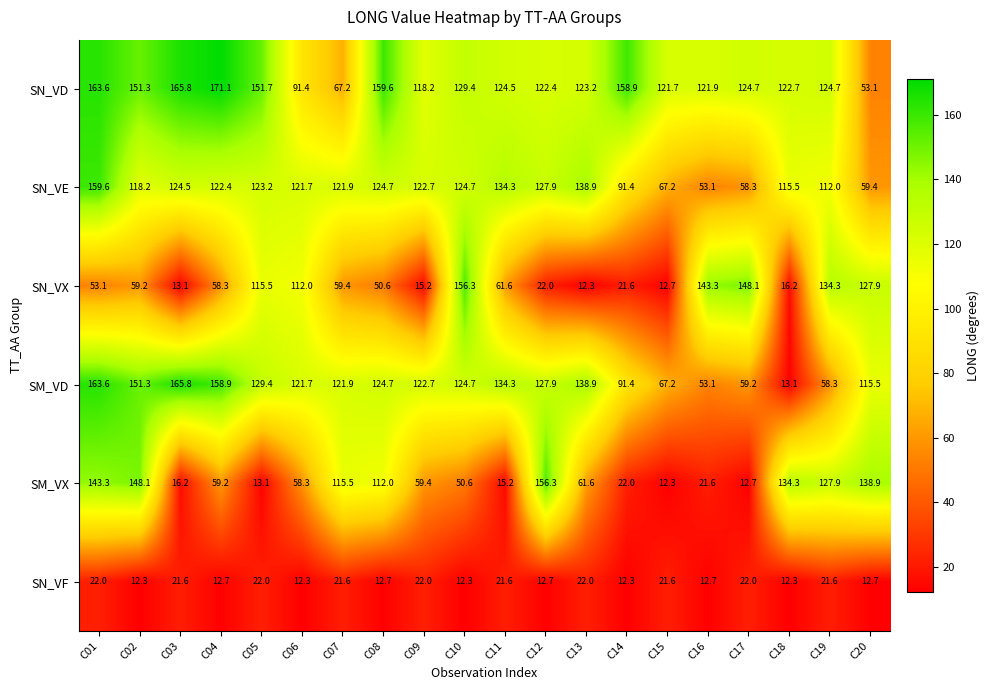

What is the average value of the SN_VD series?

128.4